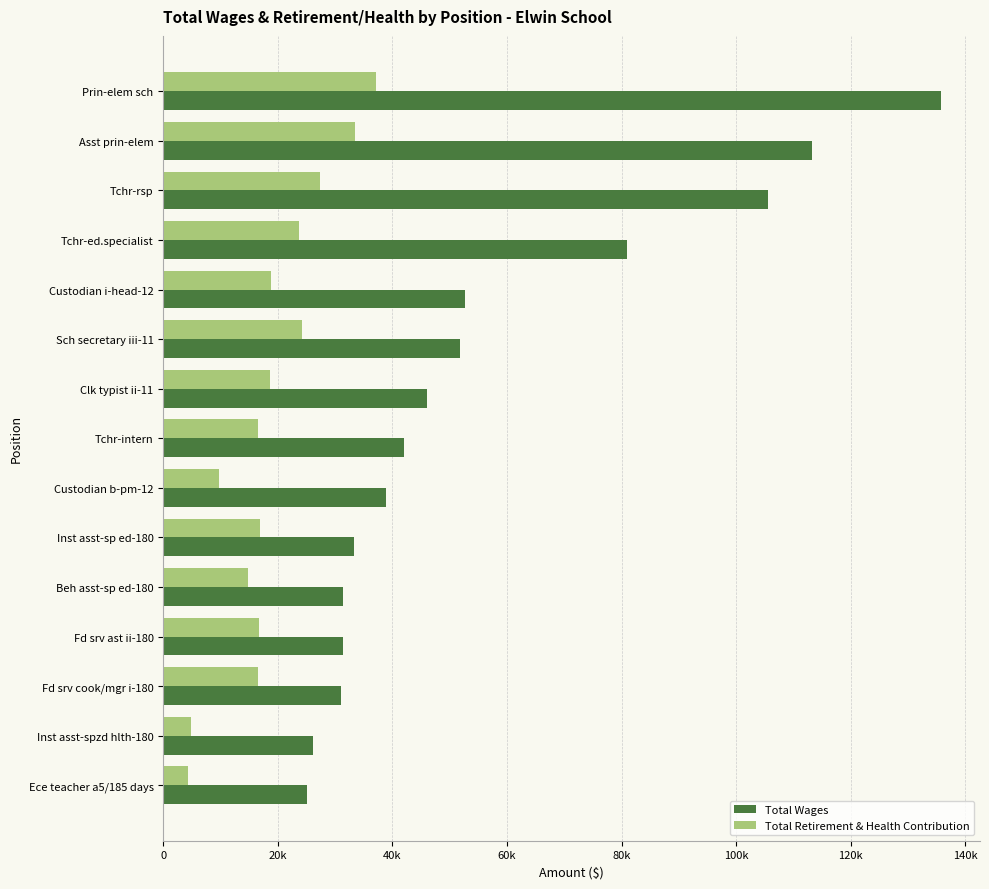

Does the chart contain stacked bars?

No